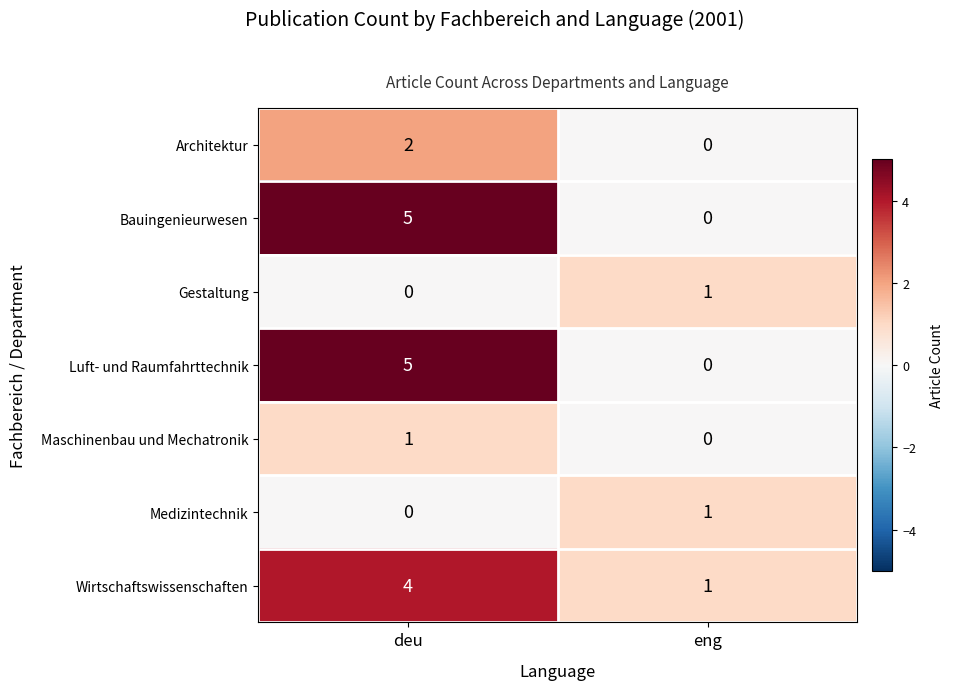

Reading left to right, extract all data points from this chart.

Architektur: 2	0
Bauingenieurwesen: 5	0
Gestaltung: 0	1
Luft- und Raumfahrttechnik: 5	0
Maschinenbau und Mechatronik: 1	0
Medizintechnik: 0	1
Wirtschaftswissenschaften: 4	1